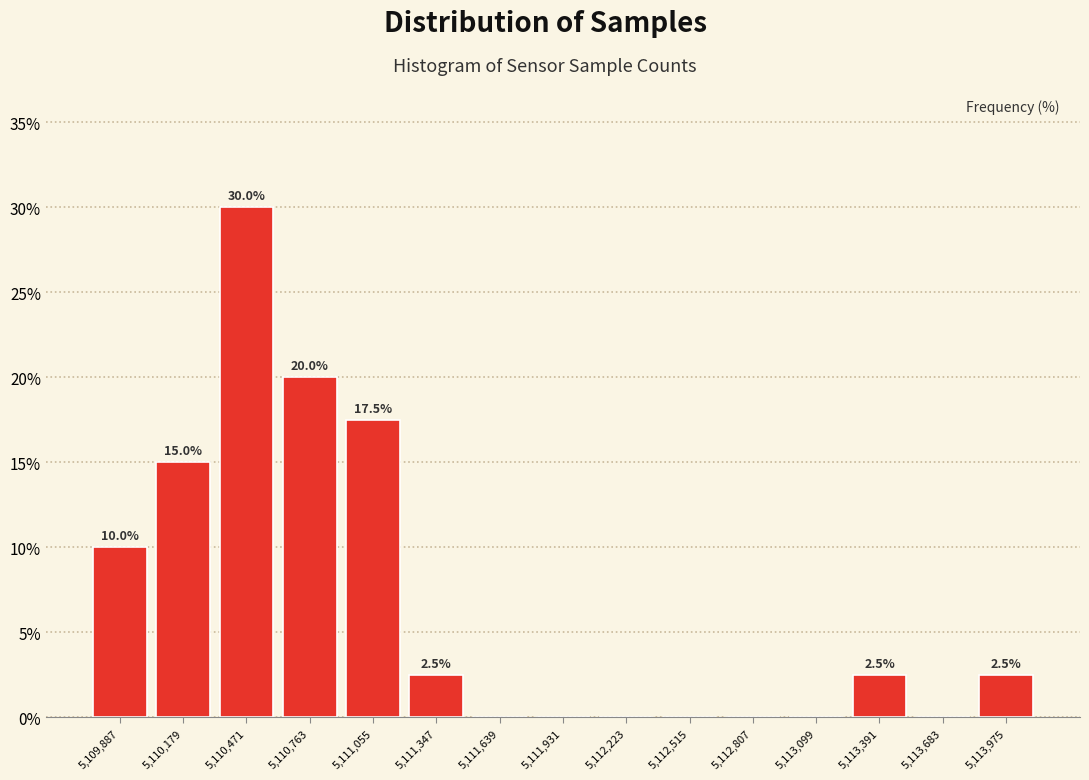

Which range on the x-axis has the tallest bar?

5110350 to 5110600